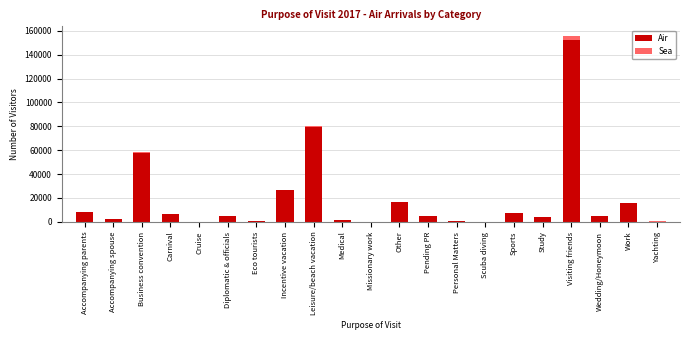

At which label is Air closest to 76291?

Leisure/beach vacation